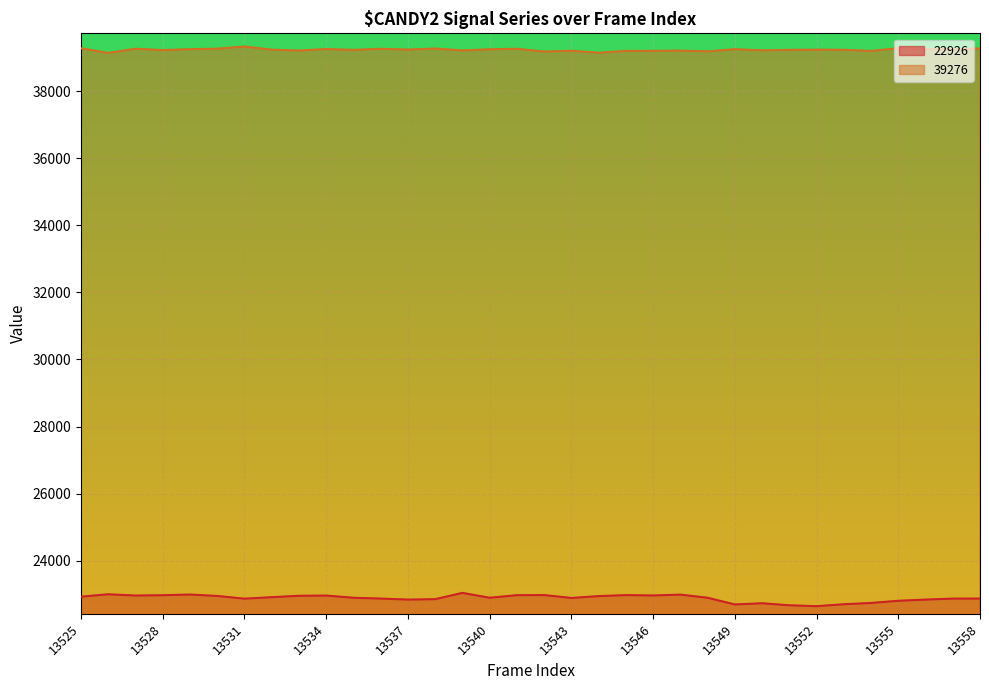

At how many categories does at least one series exceed 27280?

34